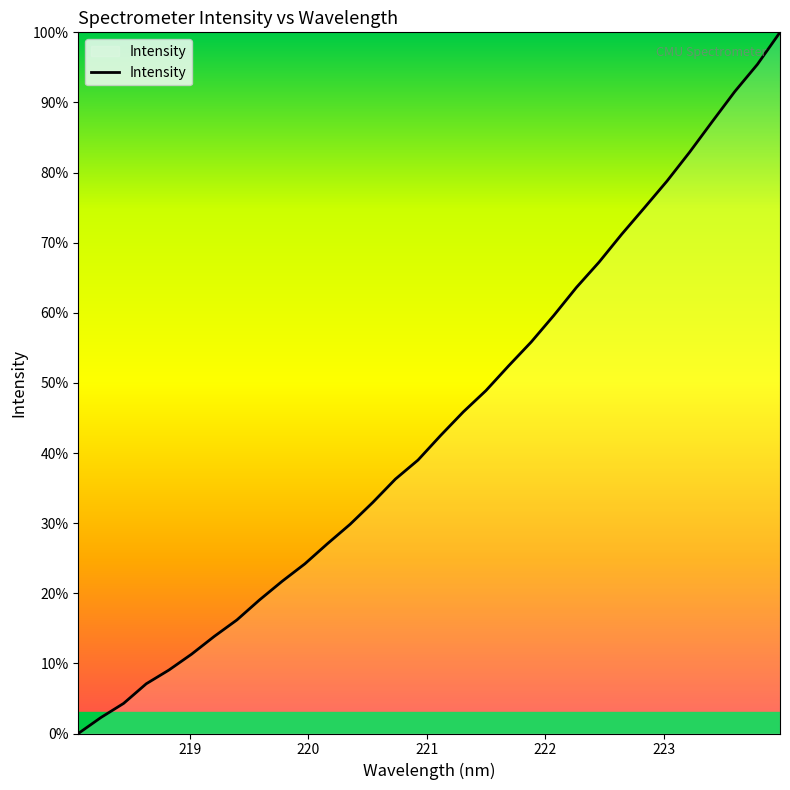

Does the chart have visible grid lines?

No